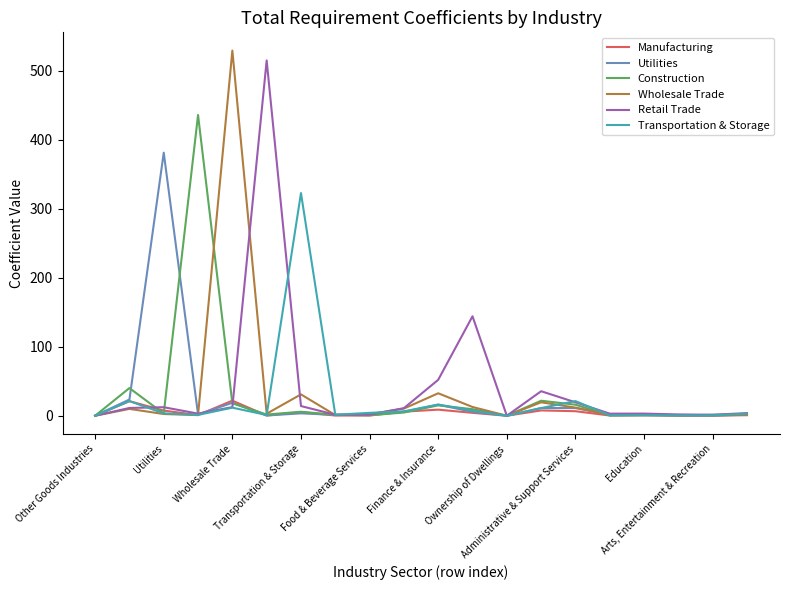

What is the highest value of the Transportation & Storage series?

322.7